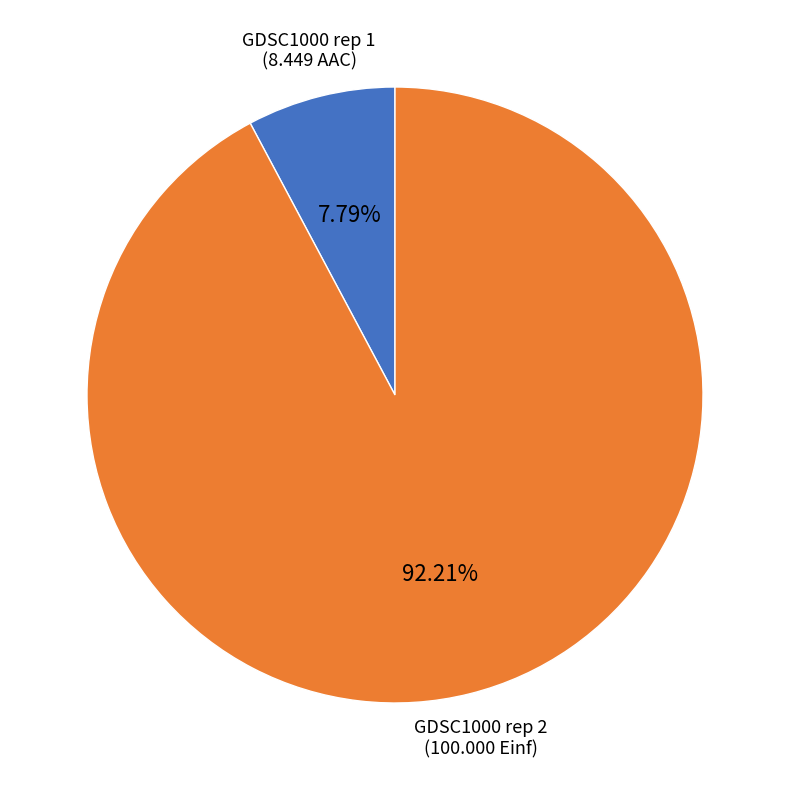

Rank the categories by value from highest to lowest.

GDSC1000 rep 2, GDSC1000 rep 1